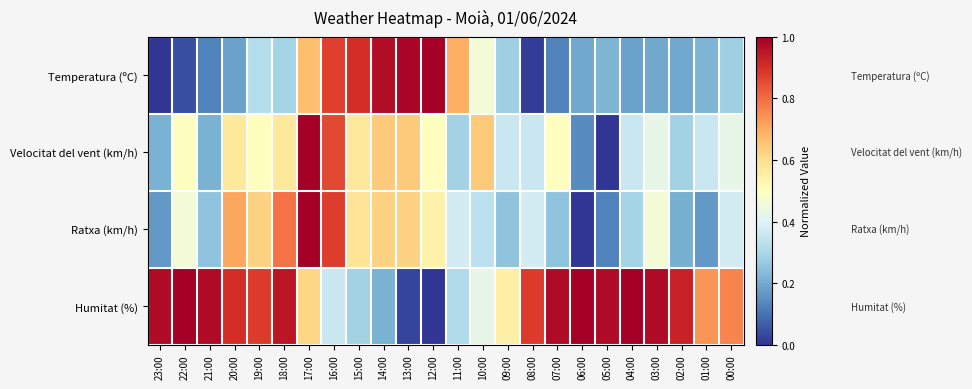

Which series has the largest total across all categories?

Humitat (%)